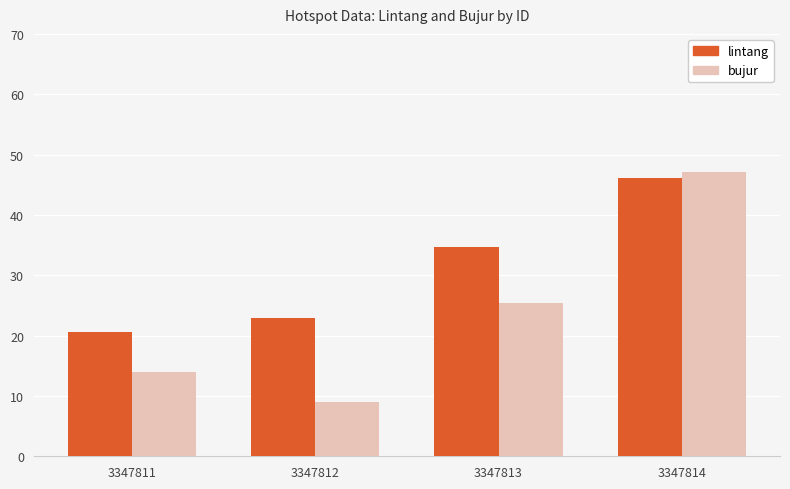

Reading left to right, transcribe all the data shown in this chart.

lintang: 20.7	23.0	34.7	46.0
bujur: 14.0	9.0	25.3	47.1